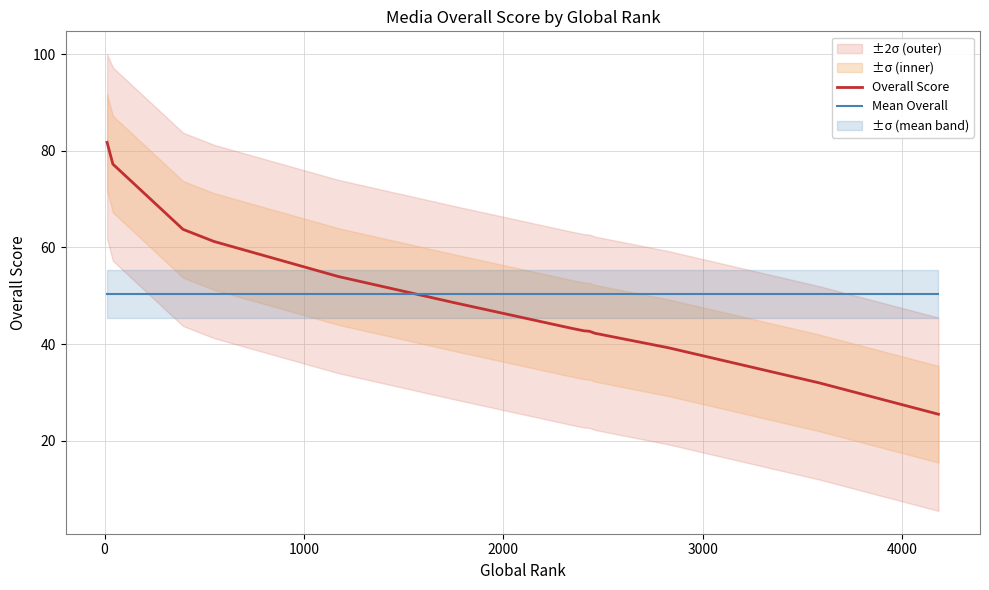

How many intersections are there between Overall Score and Mean Overall?

1